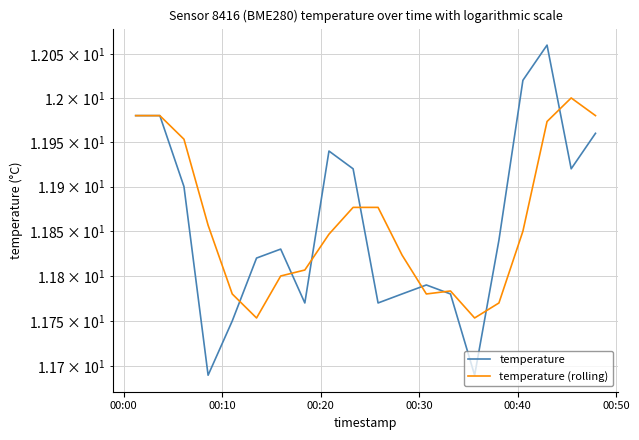

Which series has the largest total across all categories?

temperature (rolling)